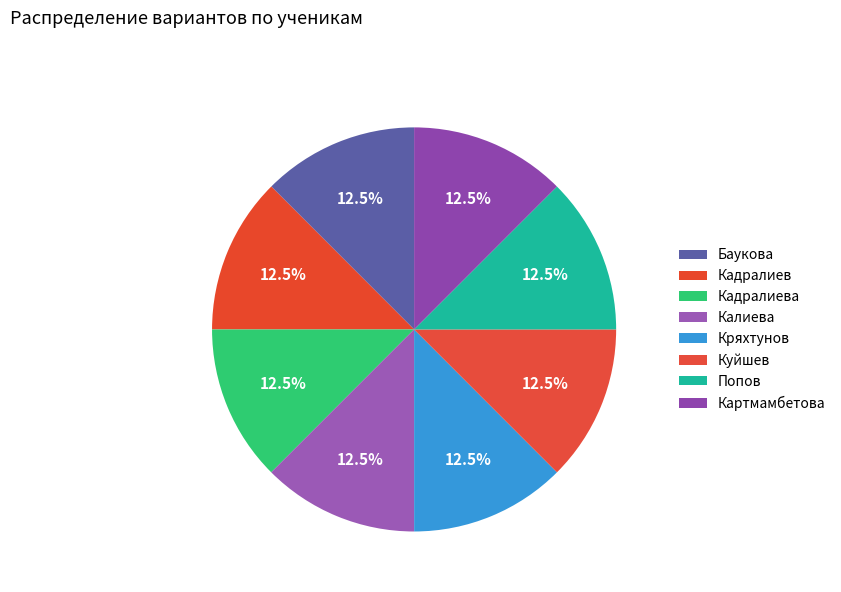

How many segments does this pie chart have?

8